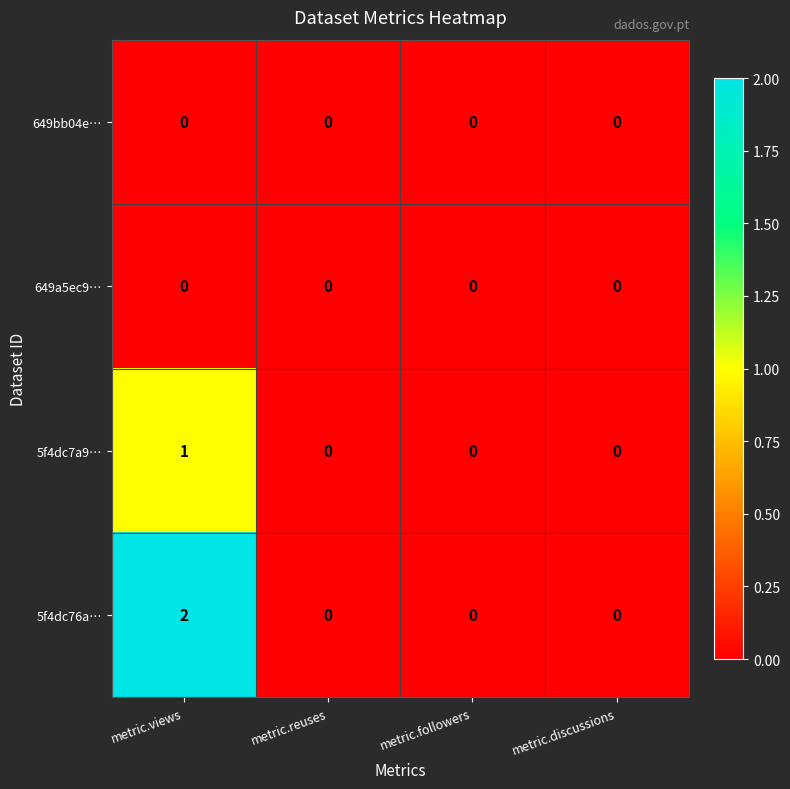

Count the 5f4dc76a… values in the range 0 to 2.

4